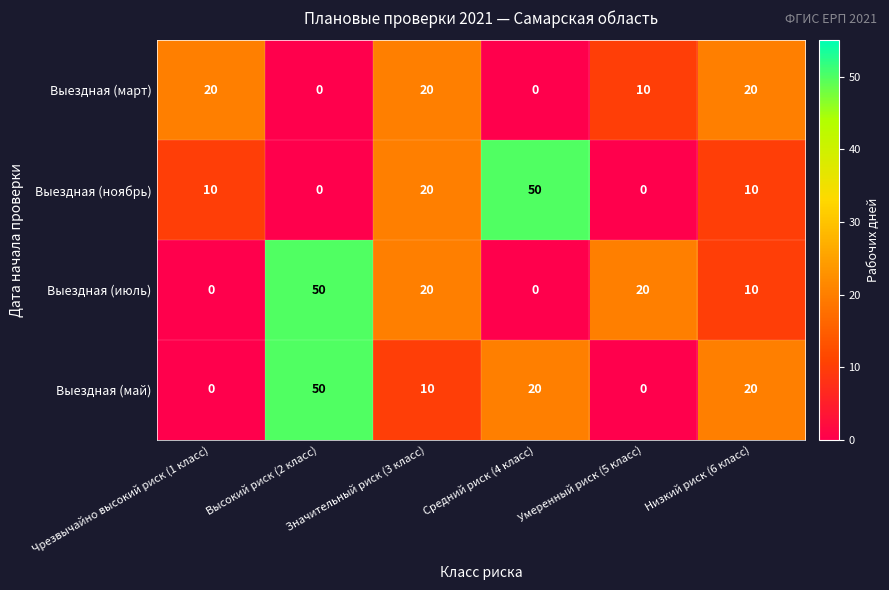

How many values in the Выездная (май) series are below 20?

3